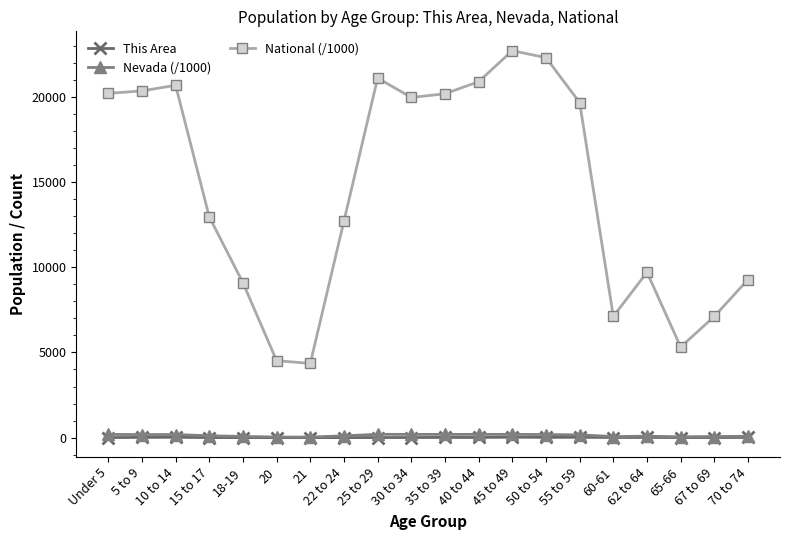

What is the total value across all series at 45 to 49?

22930.4